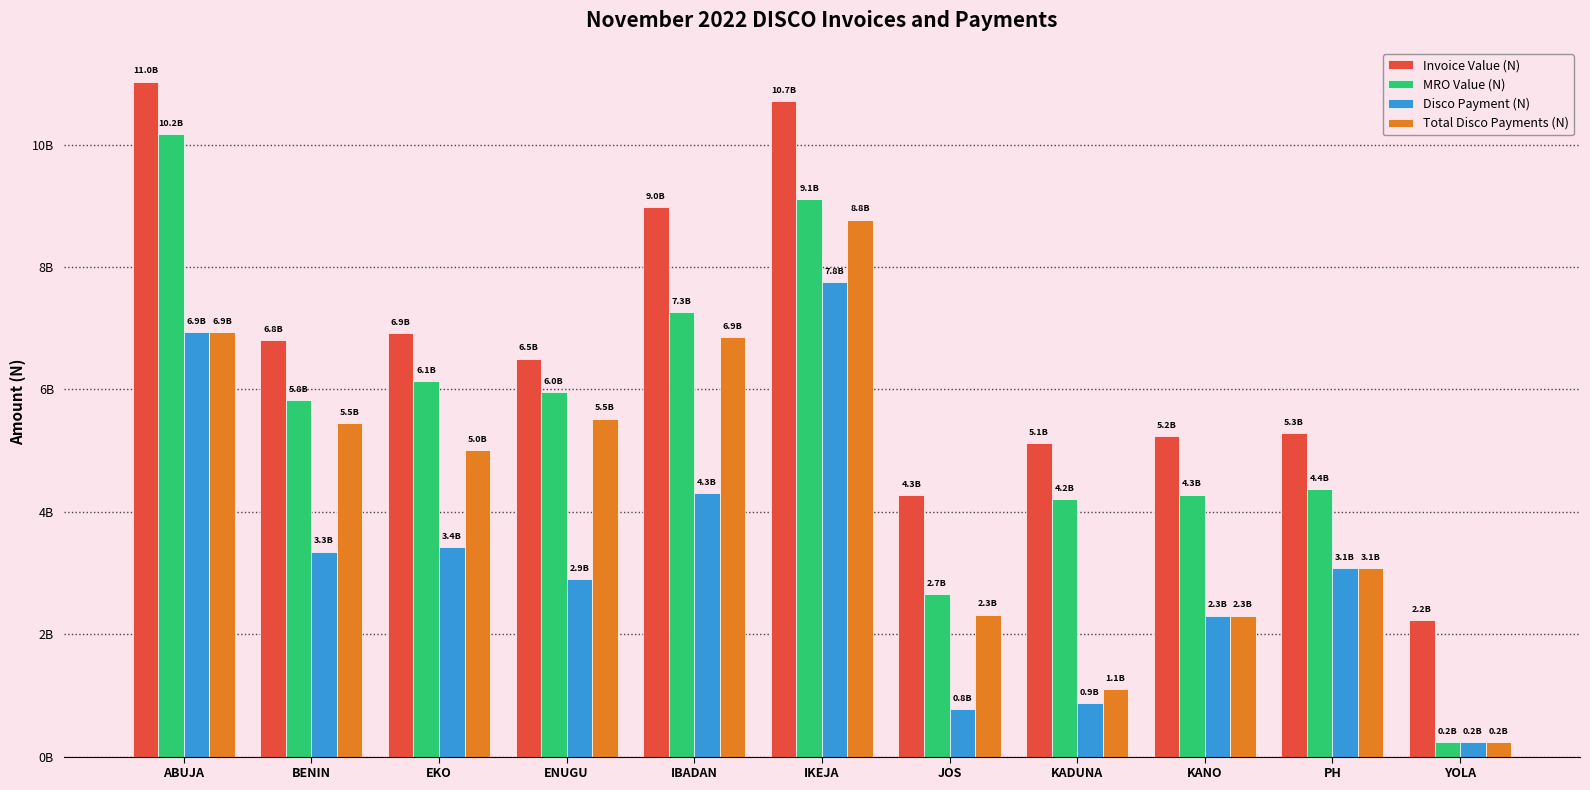

Rank the series by their average value, from lowest to highest.

Disco Payment (N), Total Disco Payments (N), MRO Value (N), Invoice Value (N)